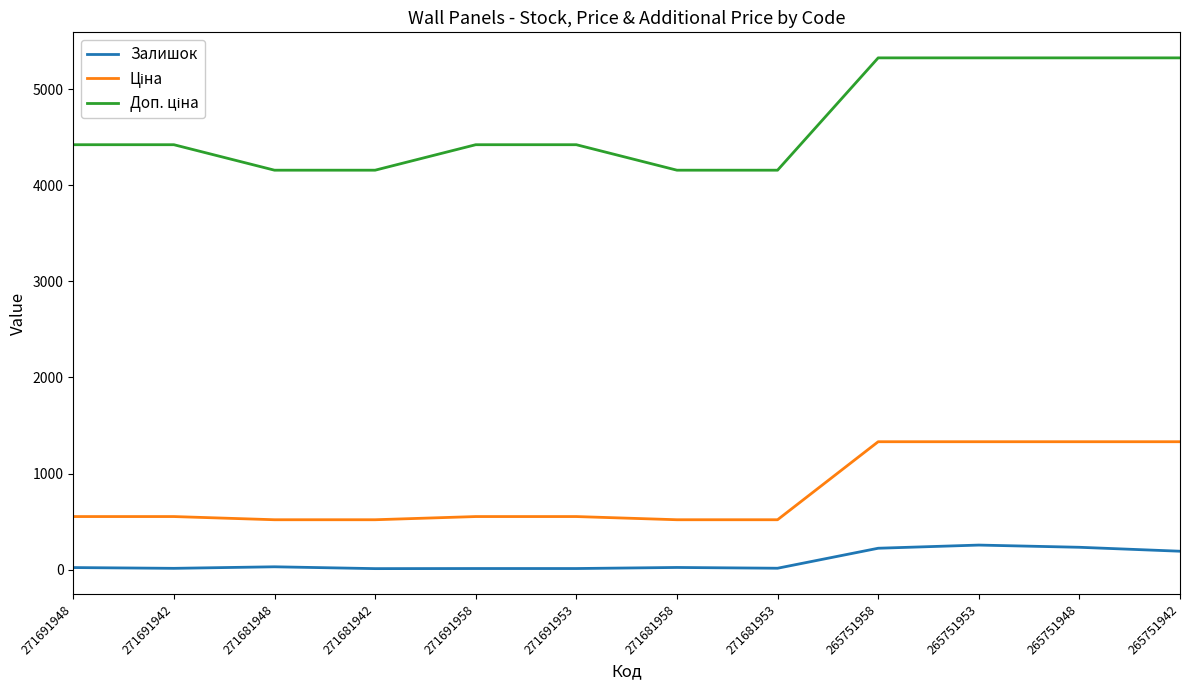

Is it true that Залишок equals 14.0 at 271691942?

True